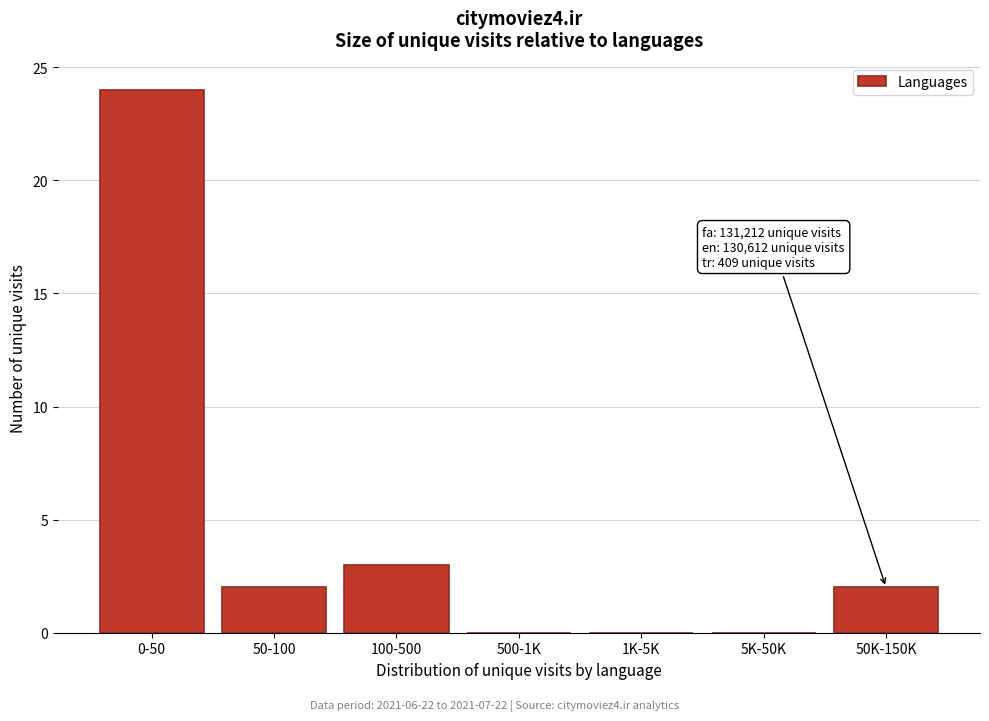

Reading left to right, what are all the values shown in this chart?

0-50=24	50-100=2	100-500=3	500-1K=0	1K-5K=0	5K-50K=0	50K-150K=2